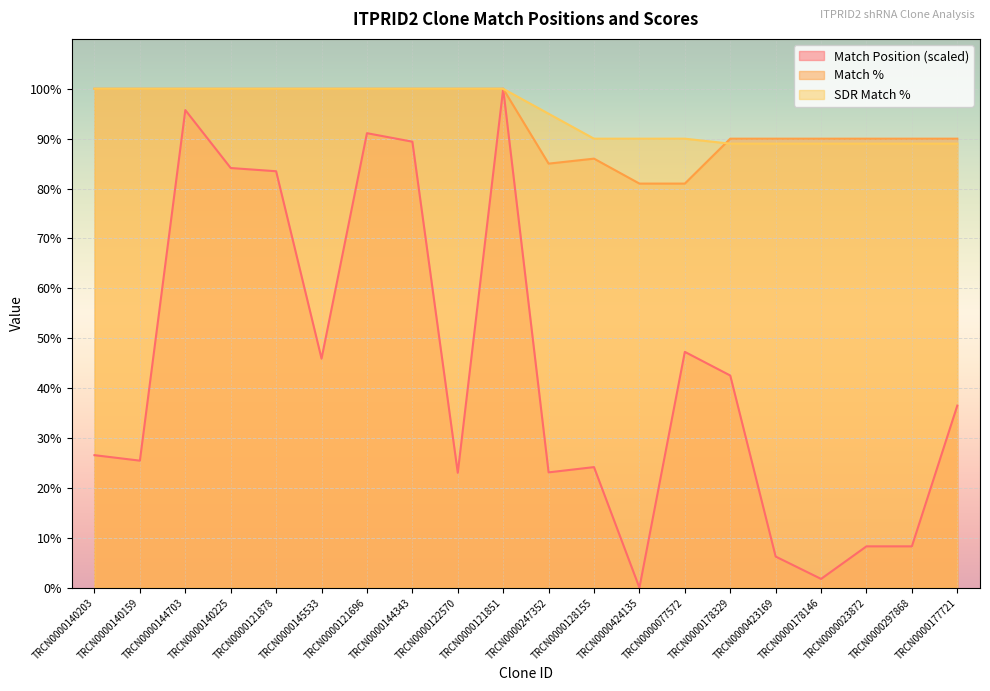

What position from the left is TRCN0000178146?

17